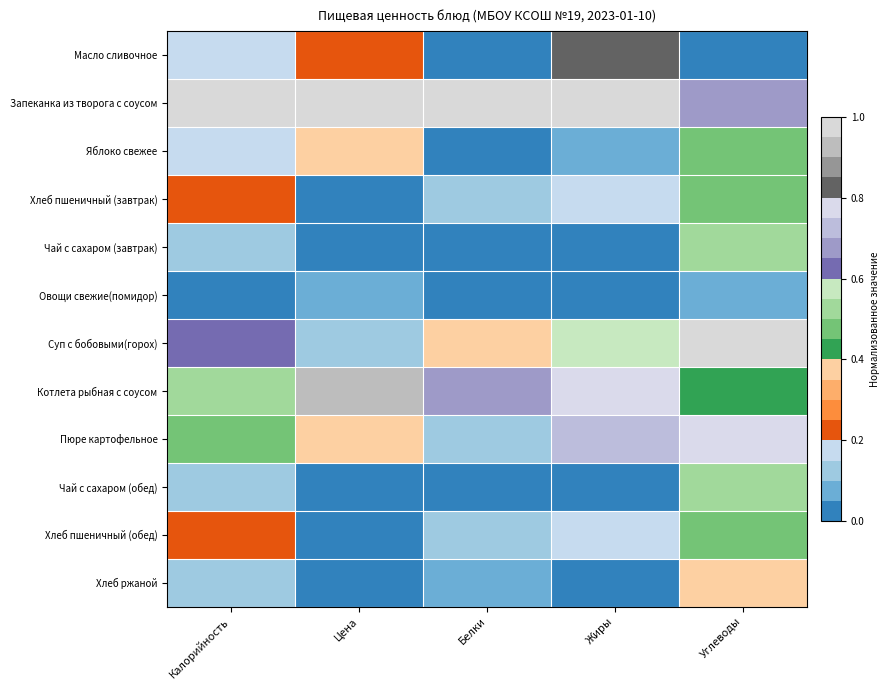

What is the spread (max minus min) of values at Белки?

1.0